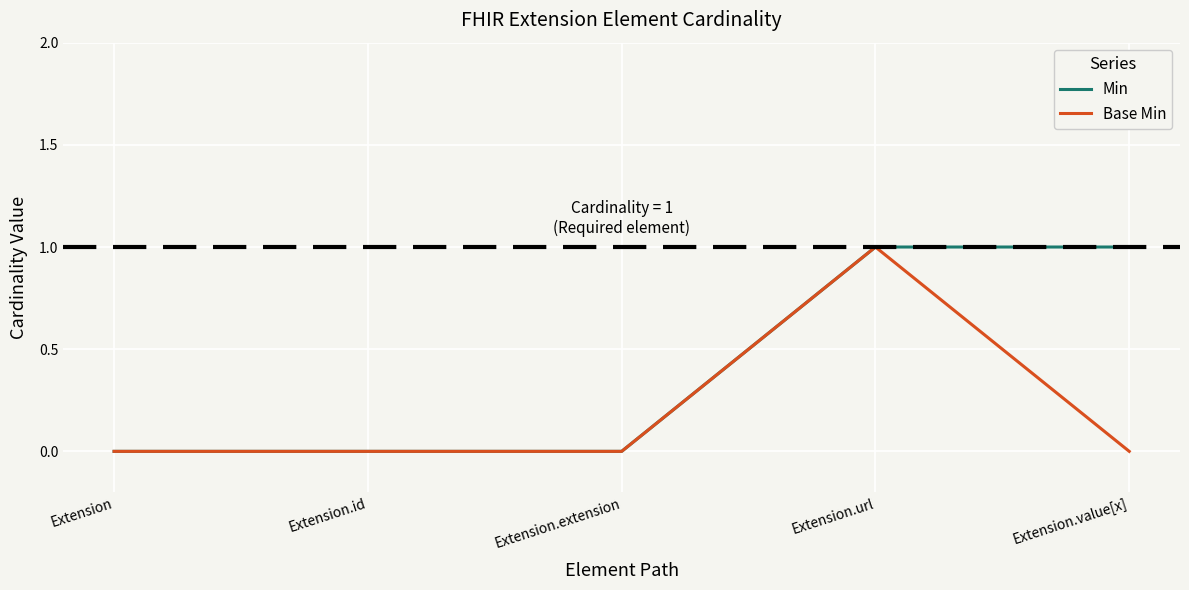

How many lines are shown in the chart?

2